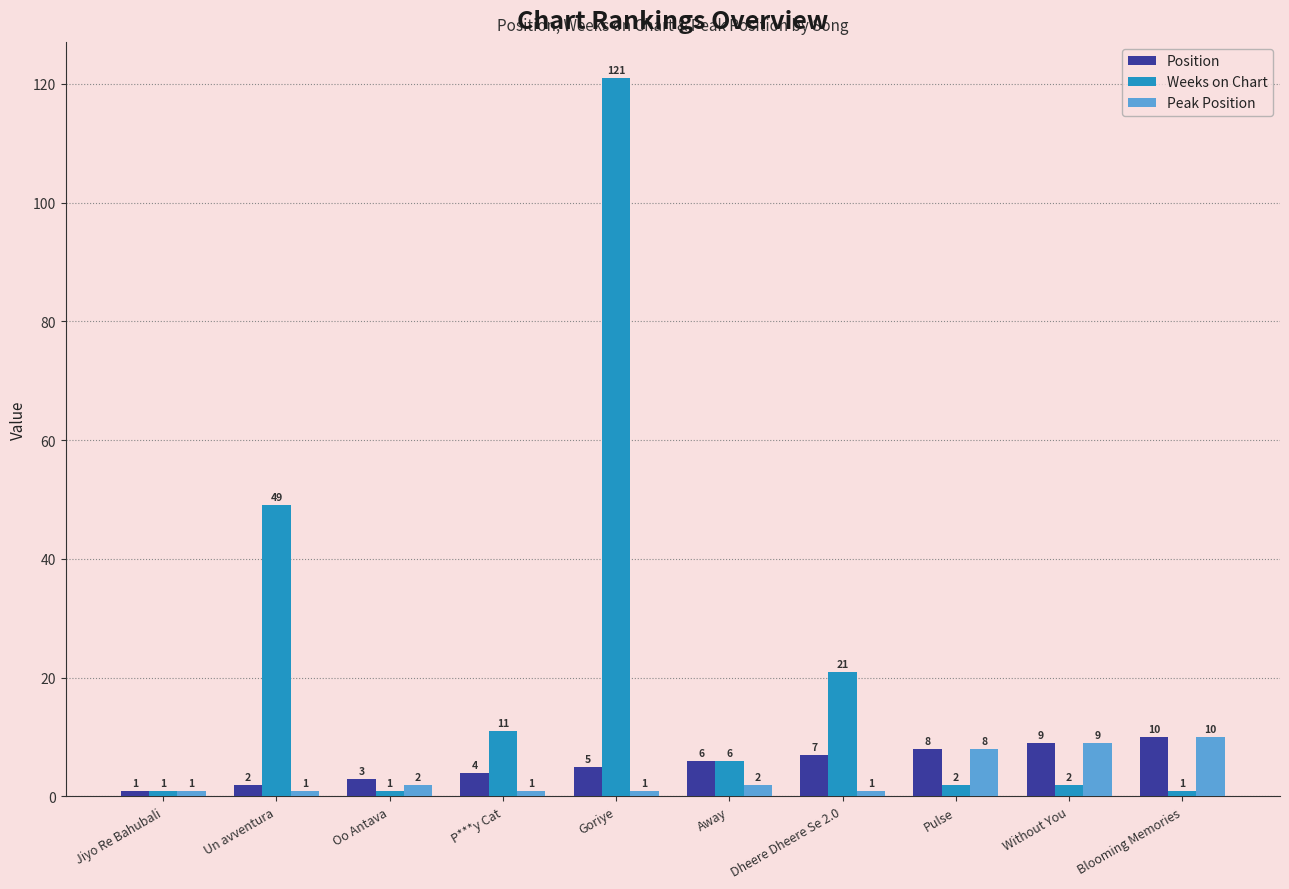

Which category has the highest value across all series?

Goriye